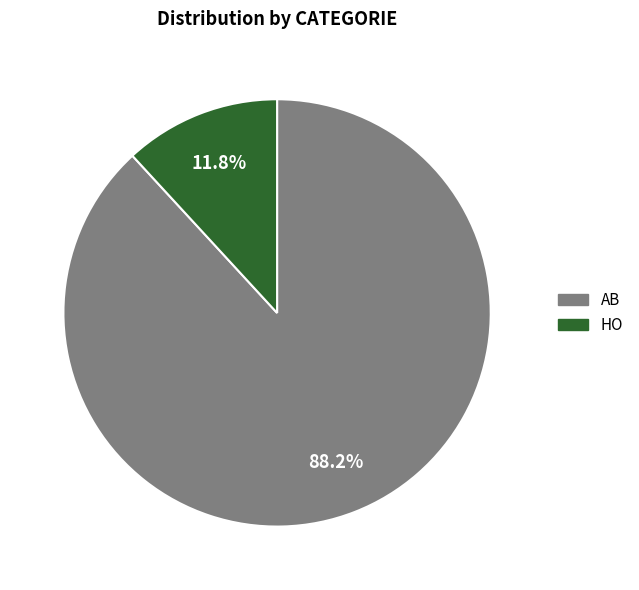

What percentage is NOT represented by AB?

11.8%